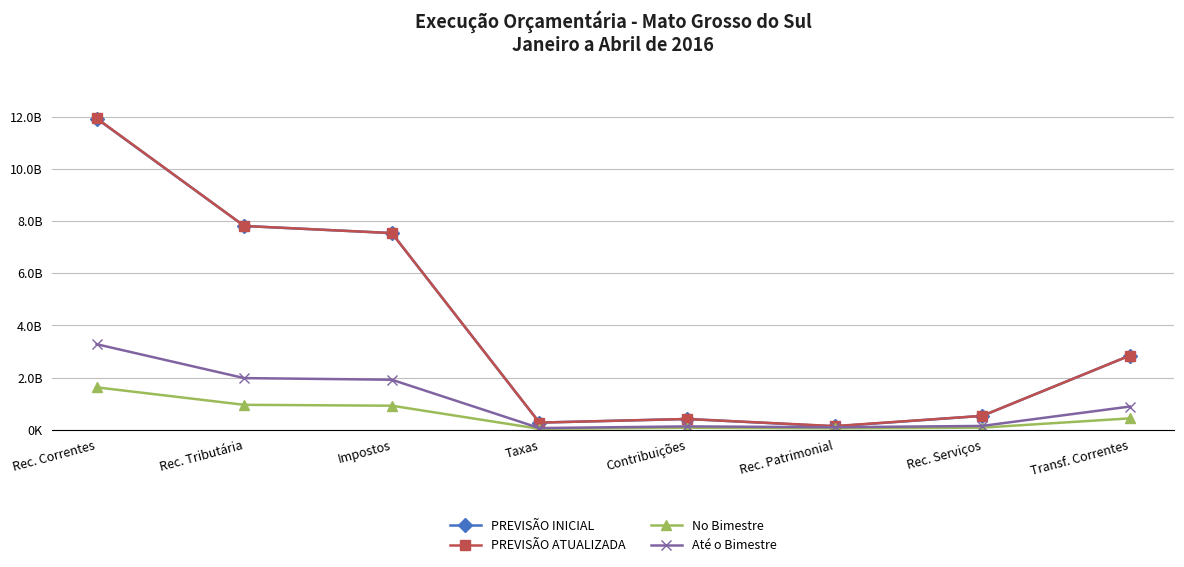

What are all the series names shown in the legend?

PREVISÃO INICIAL, PREVISÃO ATUALIZADA, No Bimestre, Até o Bimestre